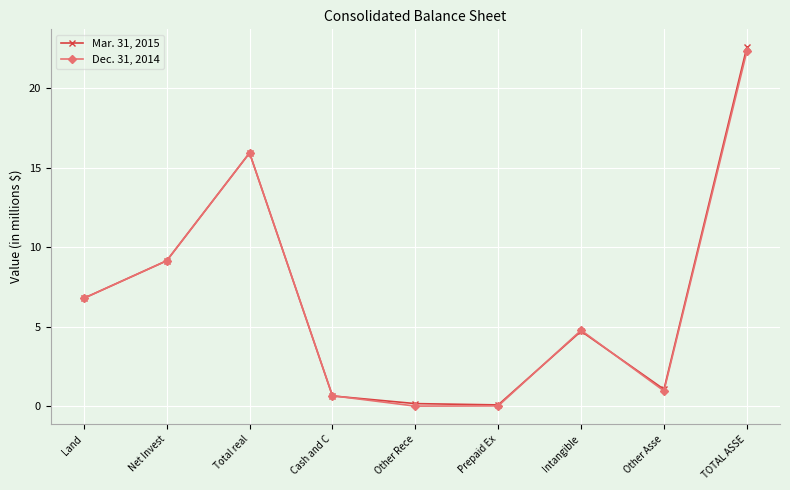

What is the value of the Mar. 31, 2015 point at the 8th from the left?

1.1